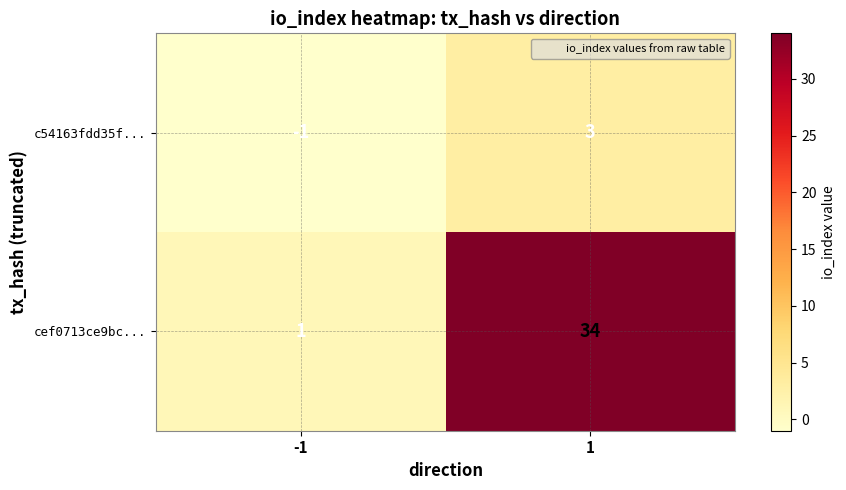

Rank the series at -1 from highest to lowest value.

cef0713ce9bc..., c54163fdd35f...